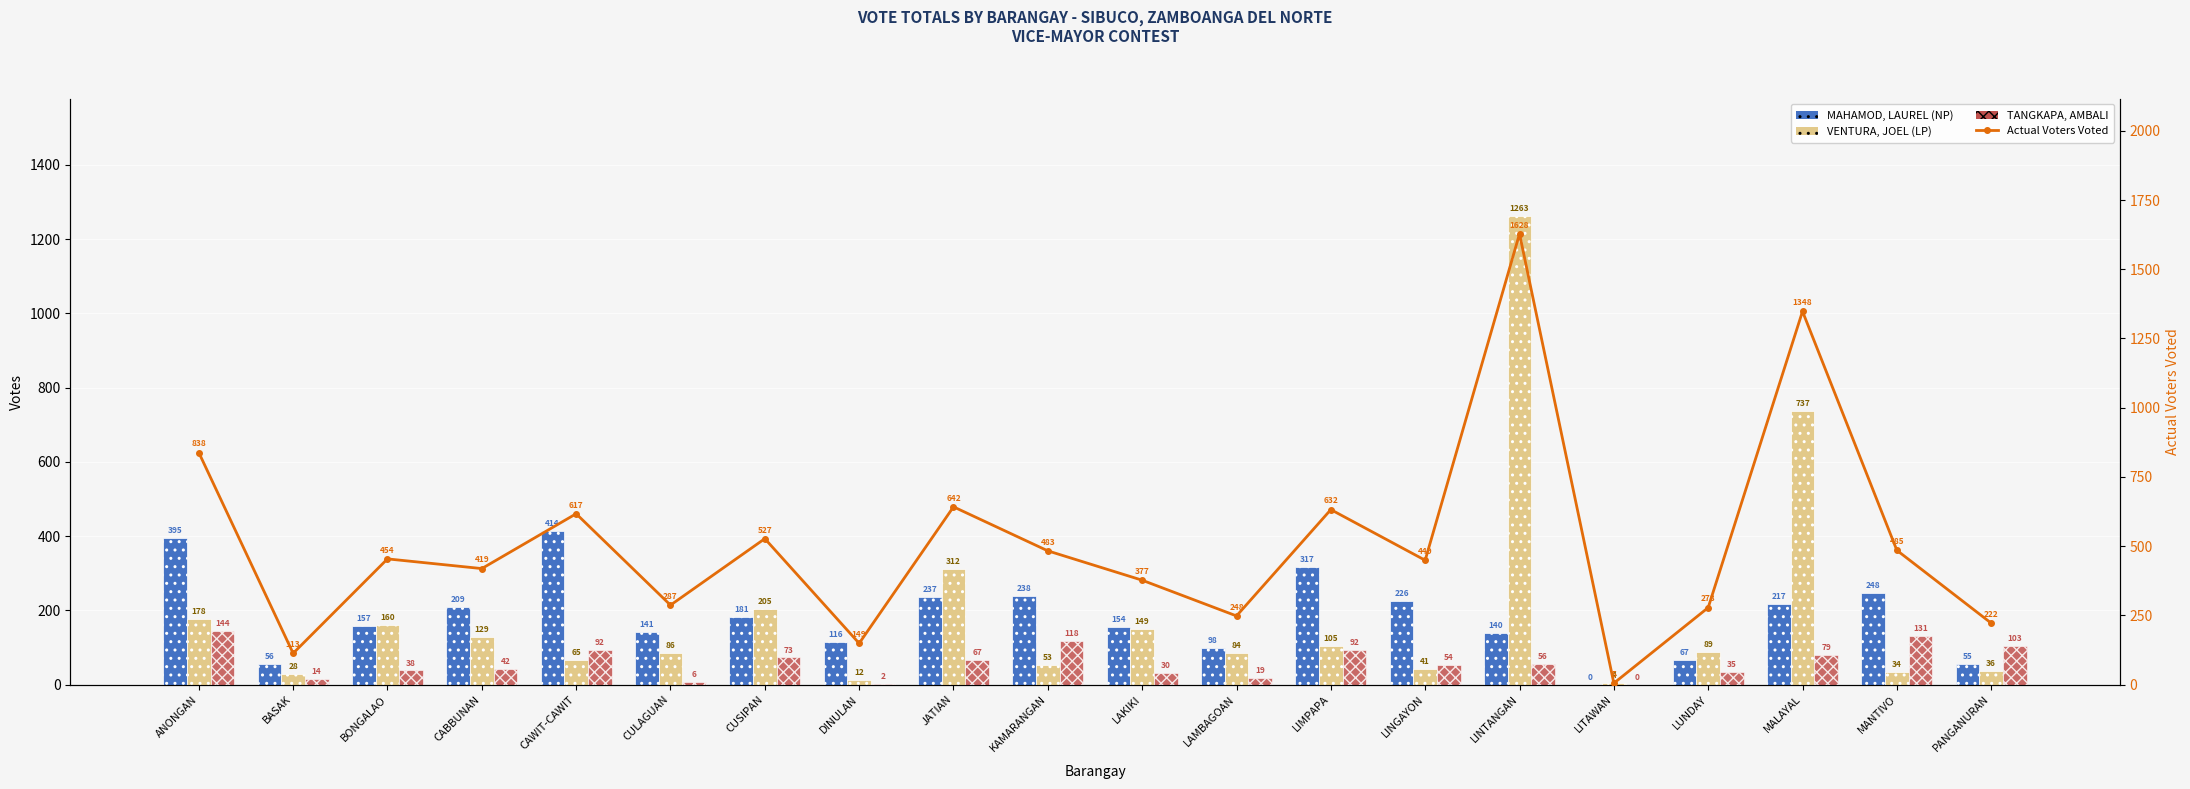

What is the difference between the second highest and second lowest values in the TANGKAPA, AMBALI series?

129